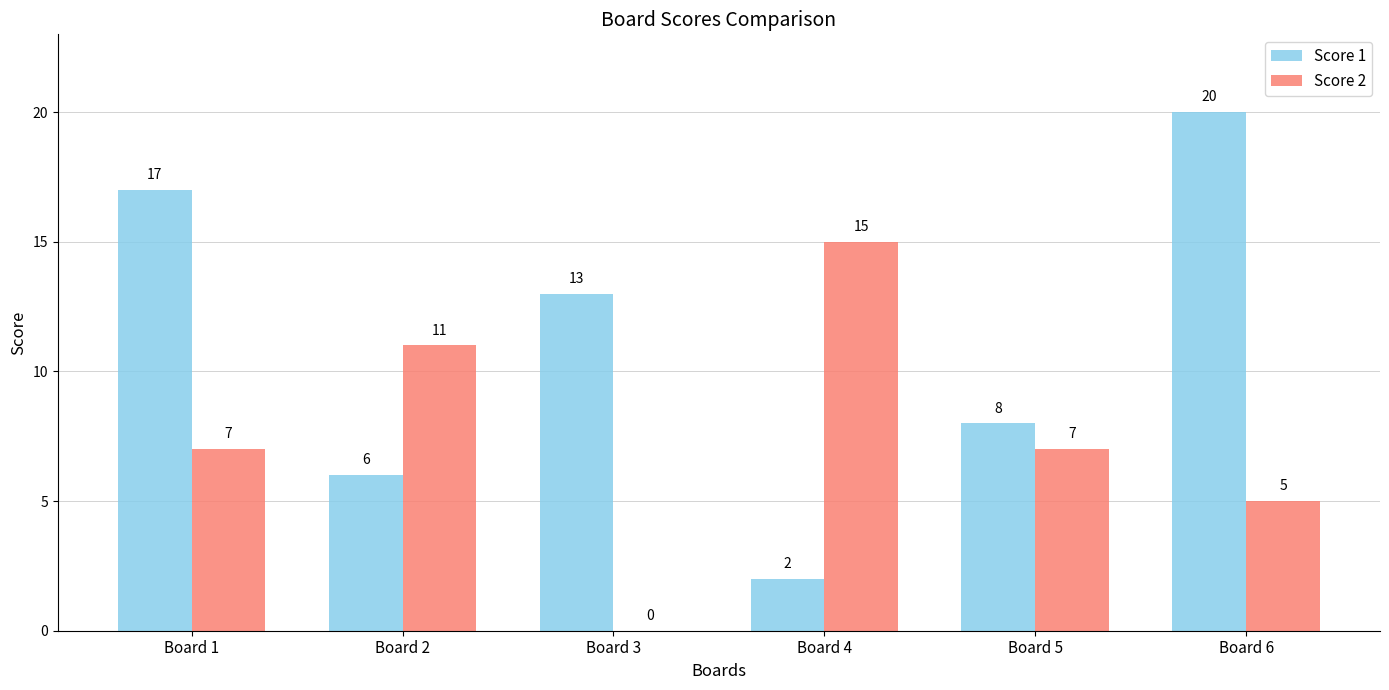

What value does the Score 1 series have at Board 2?

6